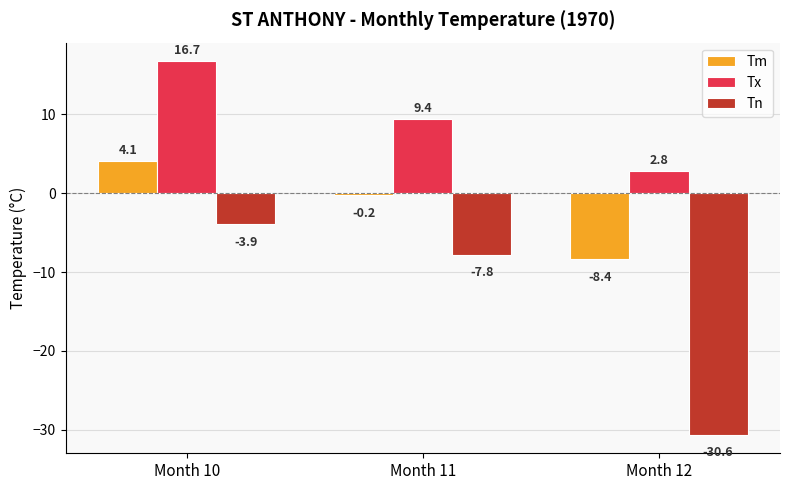

Which label corresponds to the largest value in the chart?

Month 10